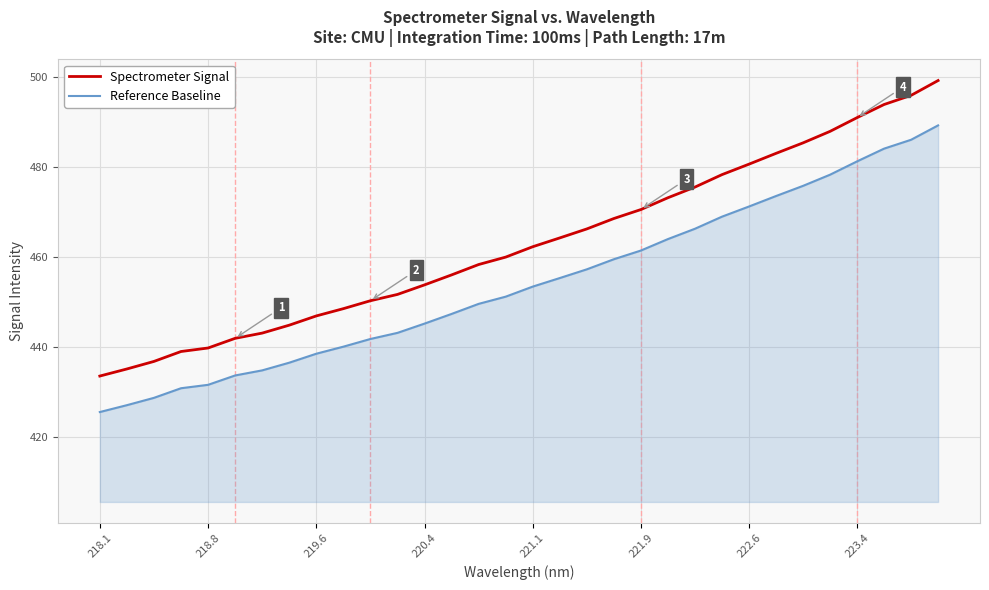

True or false: Reference Baseline and Spectrometer Signal intersect in this chart.

False